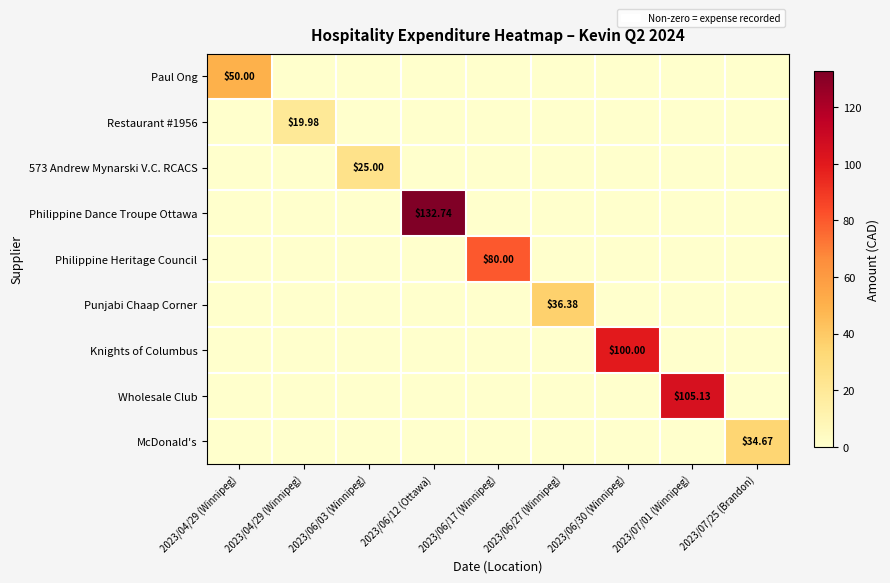

The value of Paul Ong at 2023/06/17 (Winnipeg) is -26.7. True or false?

False